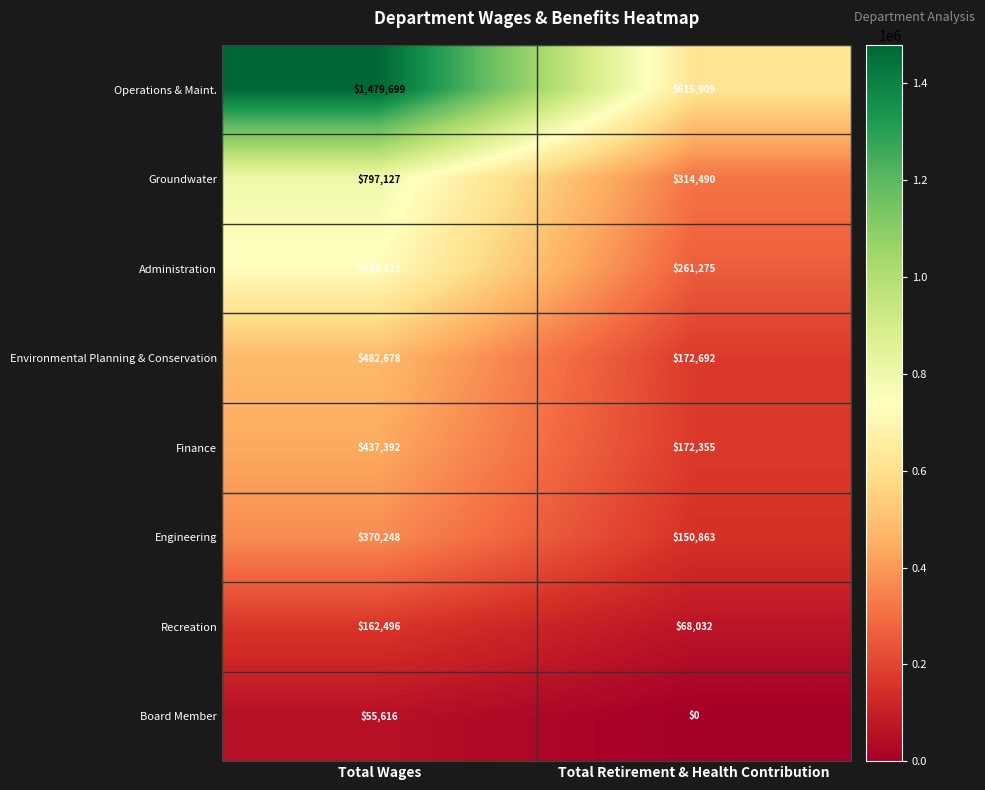

What is the difference between the highest and lowest values at Total Retirement & Health Contribution?

615909